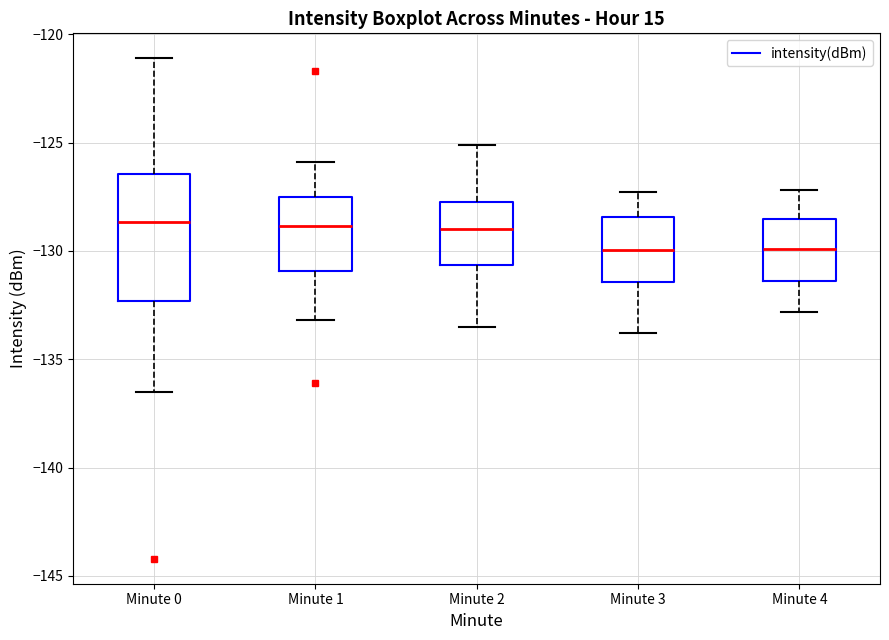

Reading left to right, read every box against the y-axis: the position of its median line, the range the box covers, and the ends of its whiskers. The values are not printed on the chart, so give them approximately, as read against the axis.

Minute 0: median -128.5, box -132.5 to -126.5, whiskers -136.5 to -121.0
Minute 1: median -129.0, box -131.0 to -127.5, whiskers -133.0 to -126.0
Minute 2: median -129.0, box -130.5 to -127.5, whiskers -133.5 to -125.0
Minute 3: median -130.0, box -131.5 to -128.5, whiskers -134.0 to -127.5
Minute 4: median -130.0, box -131.5 to -128.5, whiskers -133.0 to -127.0